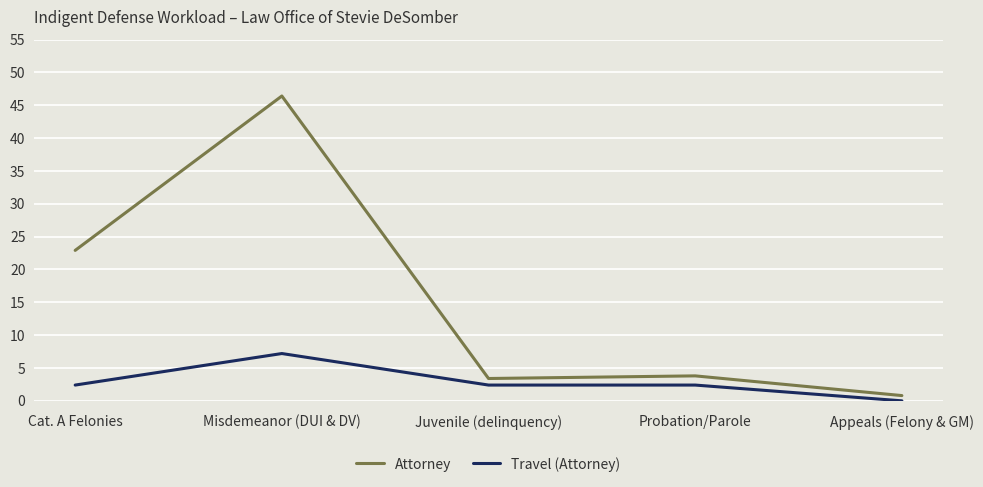

Which series changed the most between Probation/Parole and Appeals (Felony & GM)?

Attorney